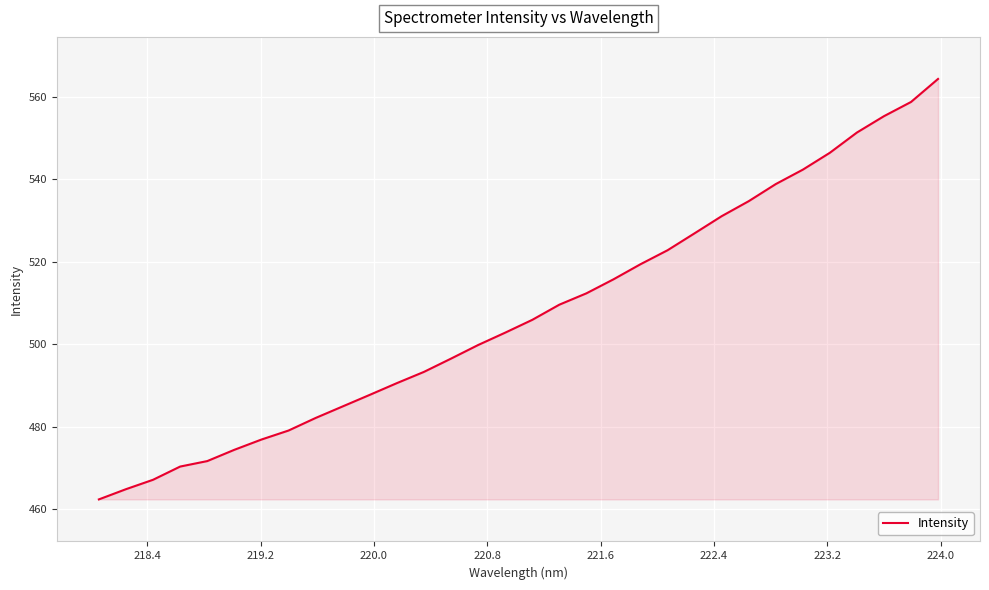

What is the maximum value shown in the chart?

564.3